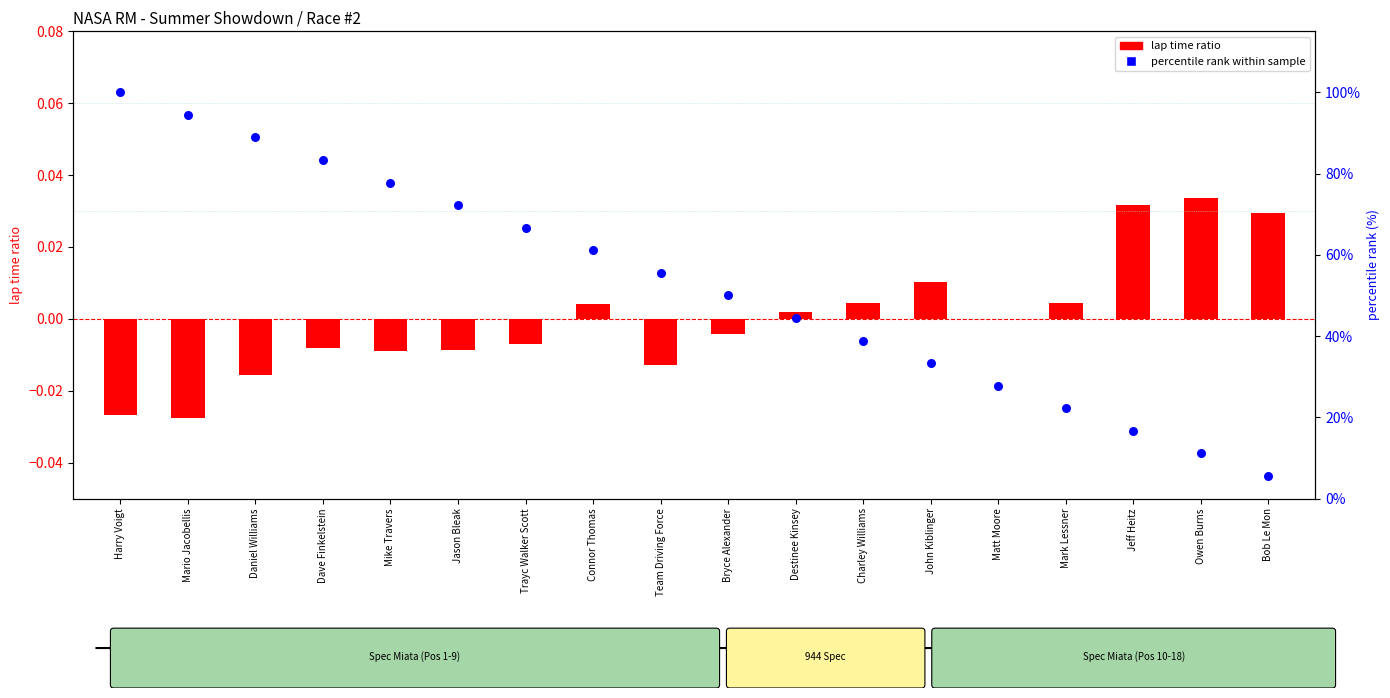

Which series has the largest Y range (max minus min)?

percentile rank within sample